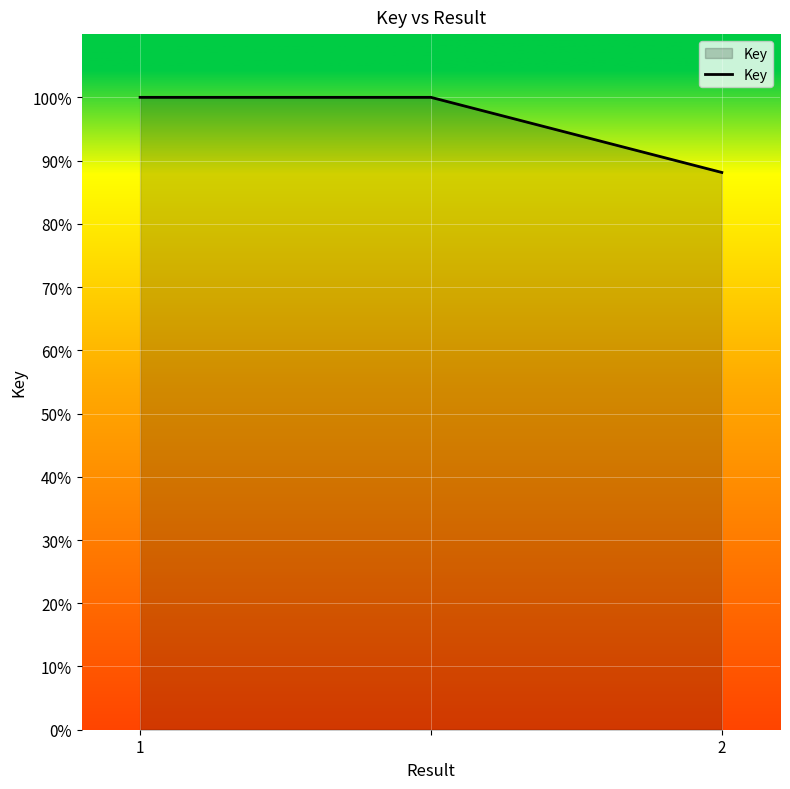

How many values are below 100?

1